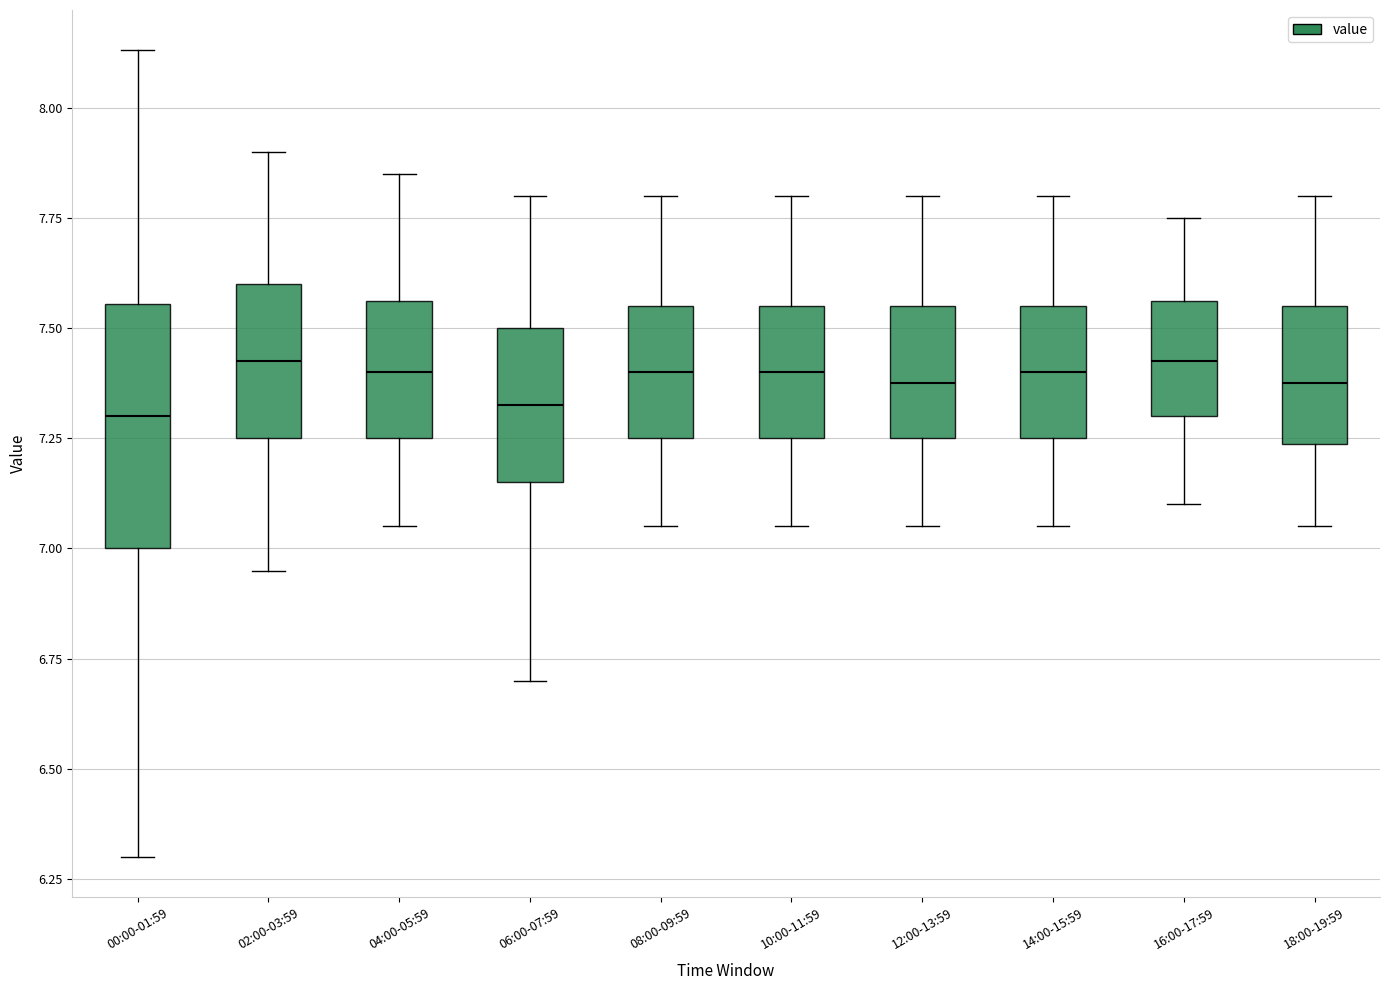

Comparing the boxes themselves (not the whiskers), which one is the tallest?

00:00-01:59